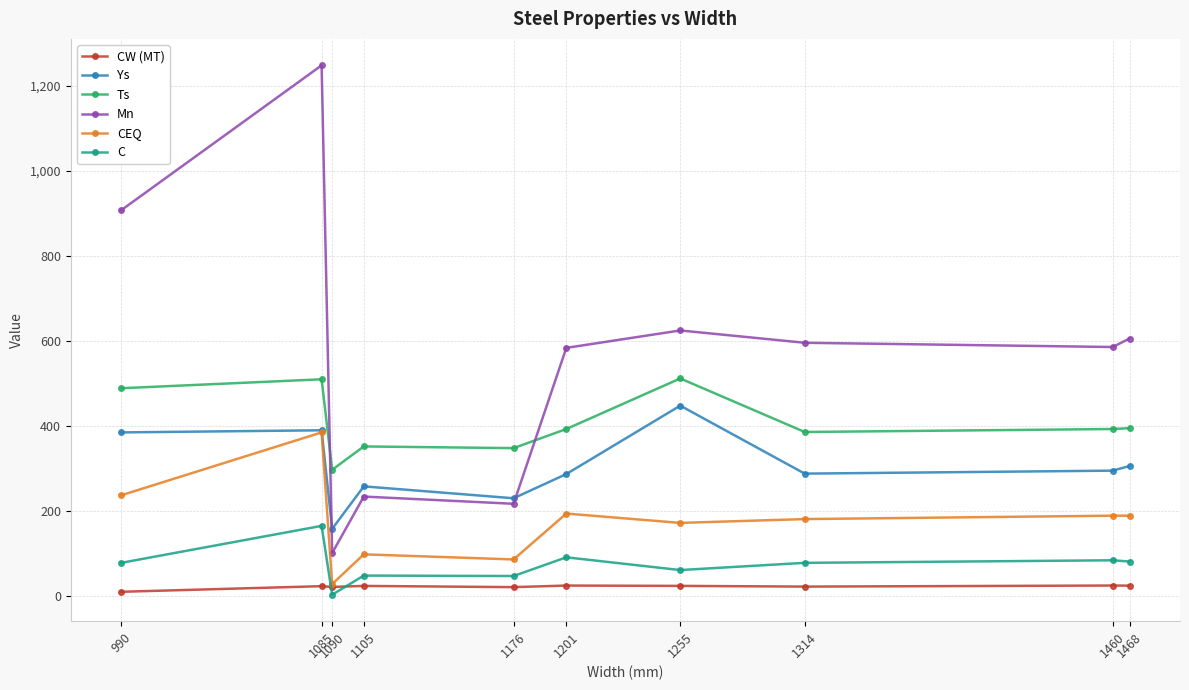

Which series has the widest spread of values?

Mn